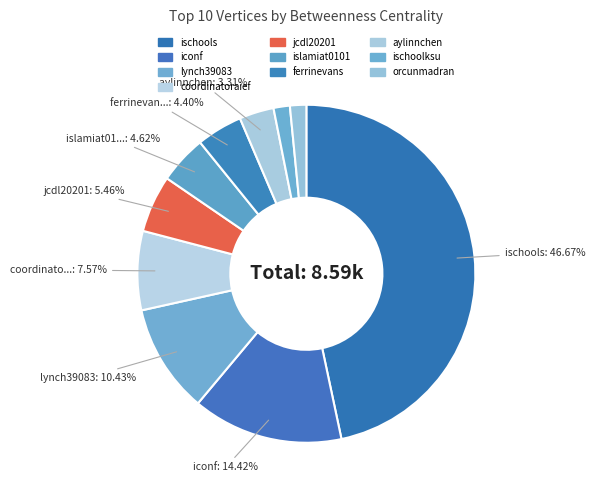

Does ferrinevans represent more than half of the total?

No